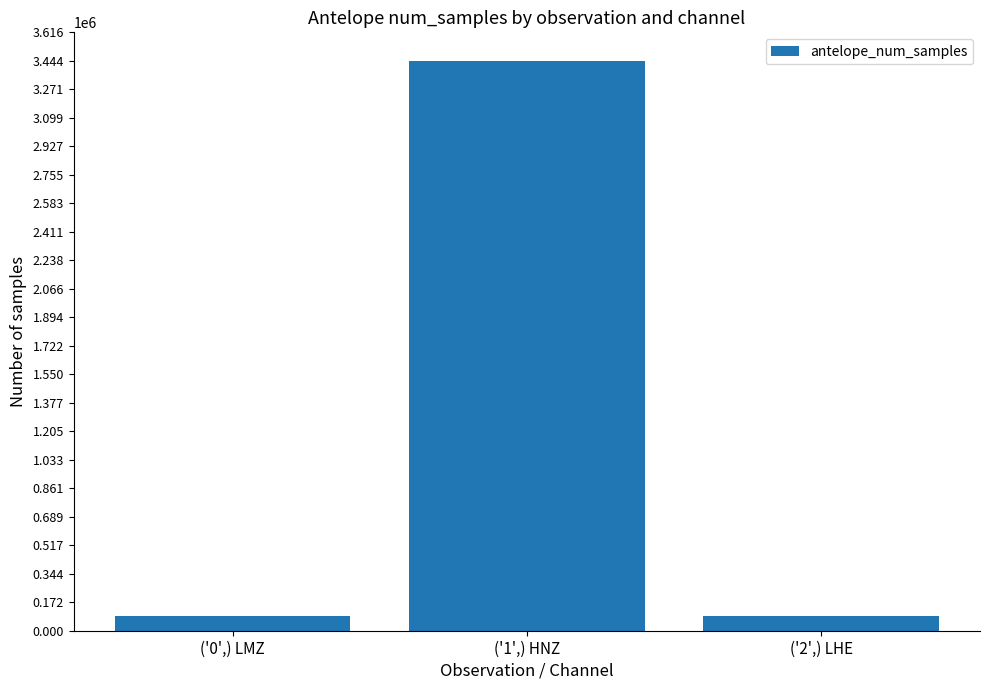

What is the ratio of the value at ('1',) HNZ to the value at ('0',) LMZ?

39.9